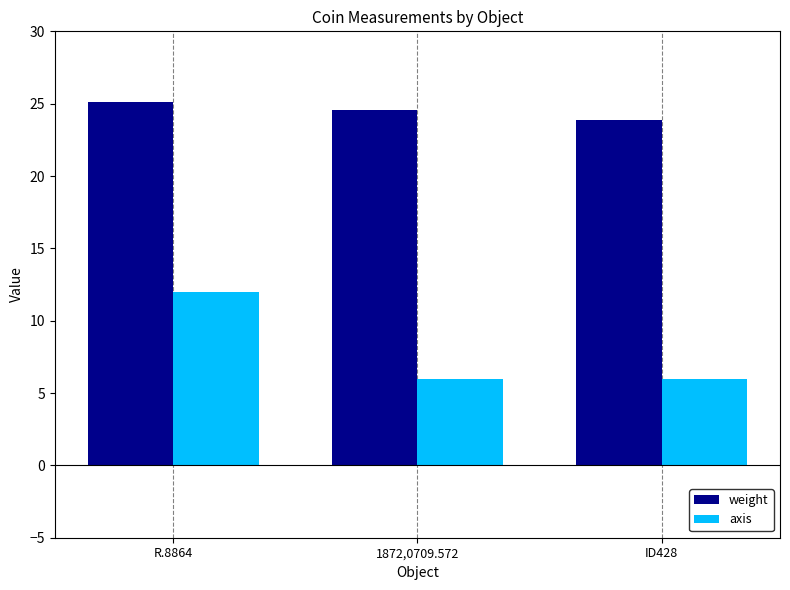

What is the sum of all axis values?

24.0